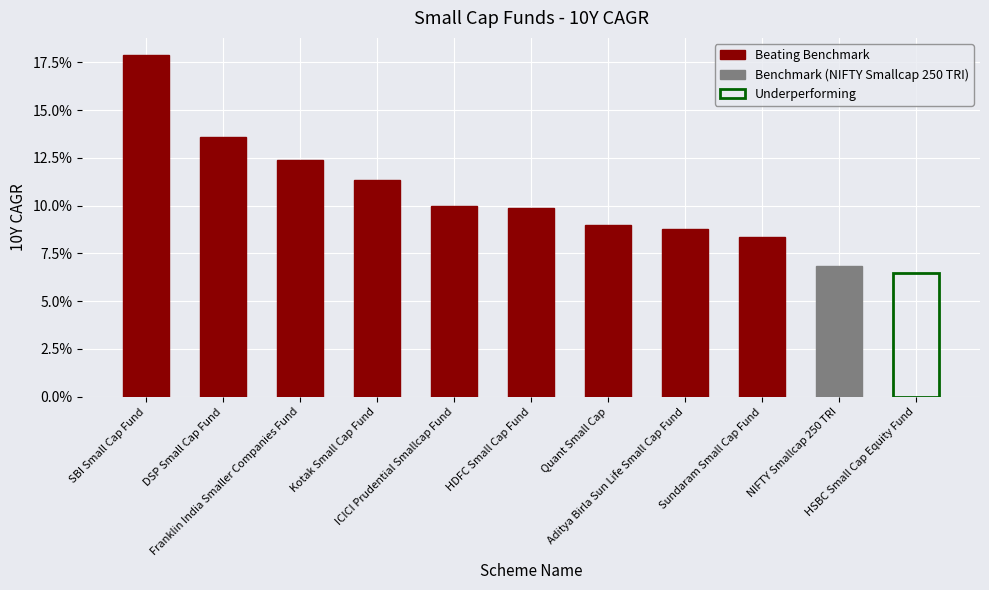

At which category does the chart reach its peak across all series?

SBI Small Cap Fund